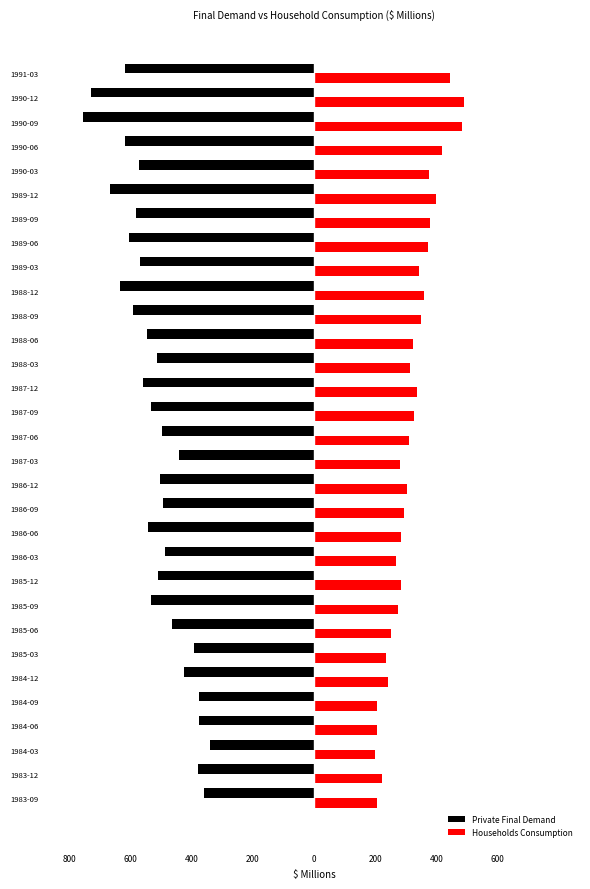

Which series has the widest spread of values?

Private Final Demand